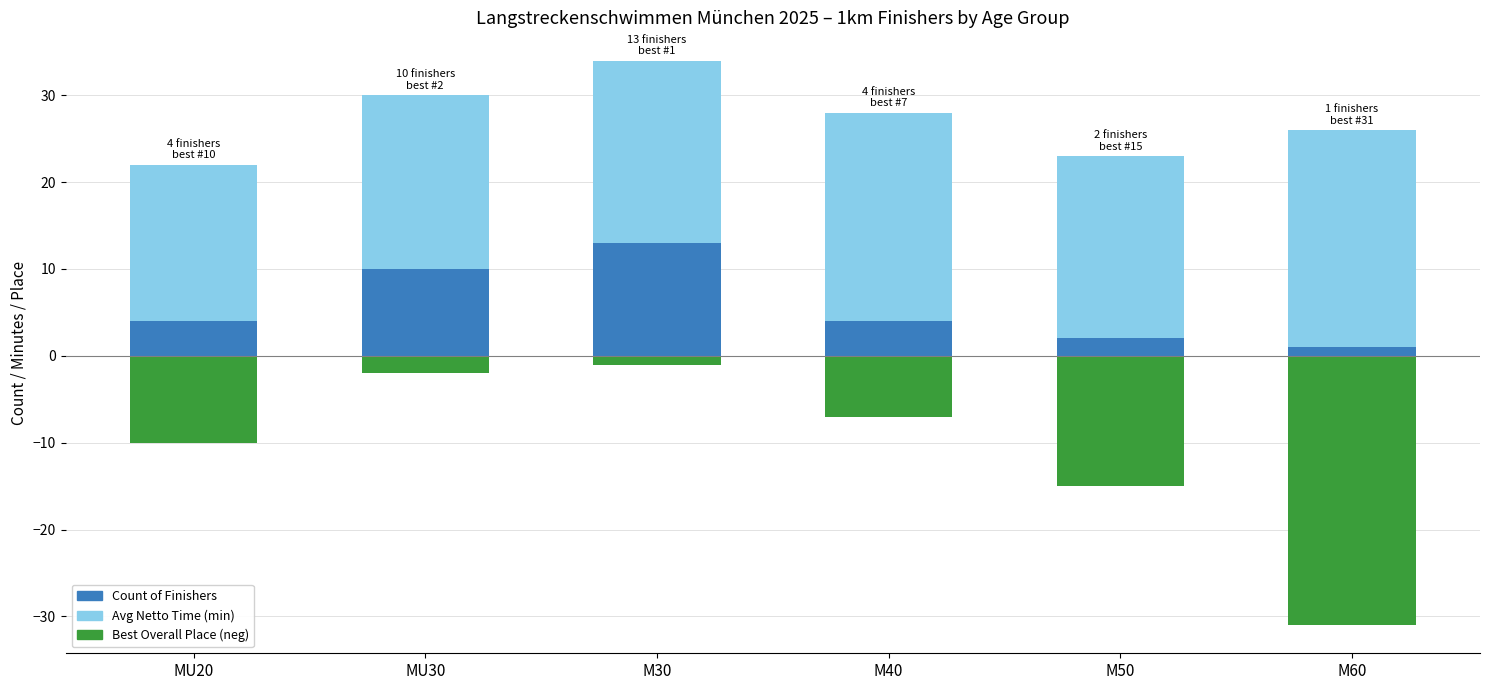

List the labels in order of Count of Finishers value, smallest first.

M60, M50, MU20, M40, MU30, M30